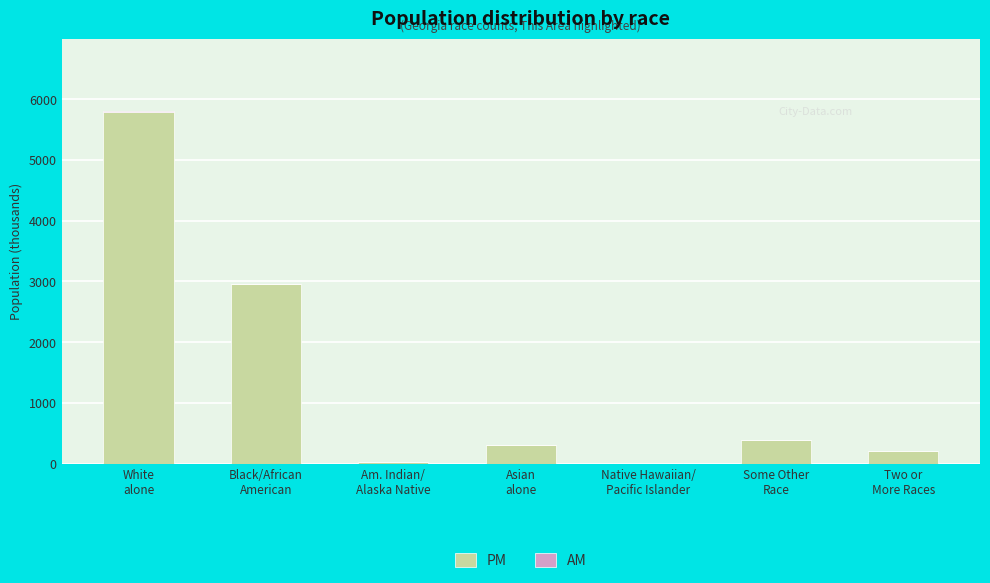

What is the highest value of the PM series?

5787.4